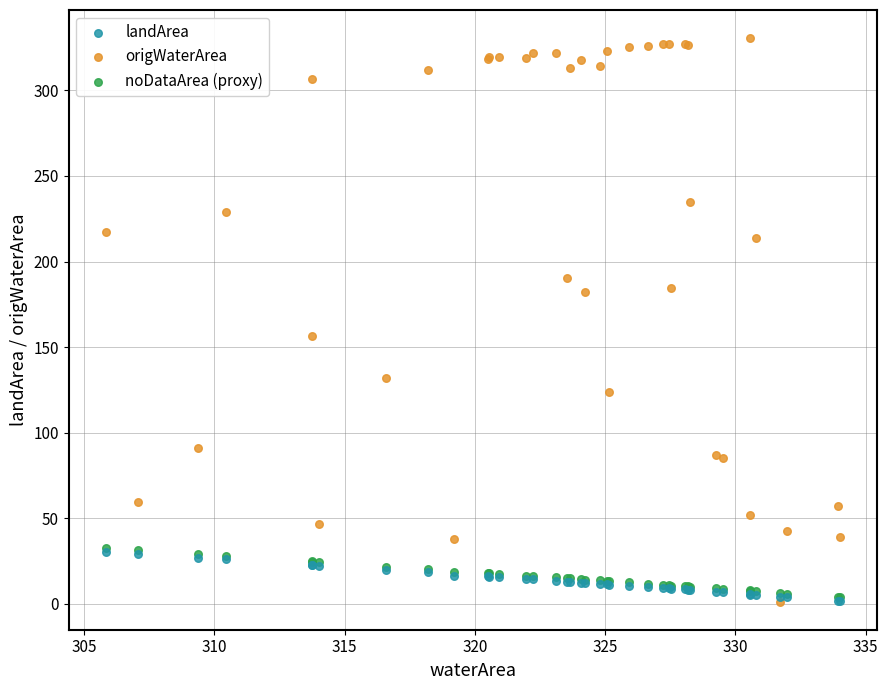

Which series has the widest spread of Y values?

origWaterArea